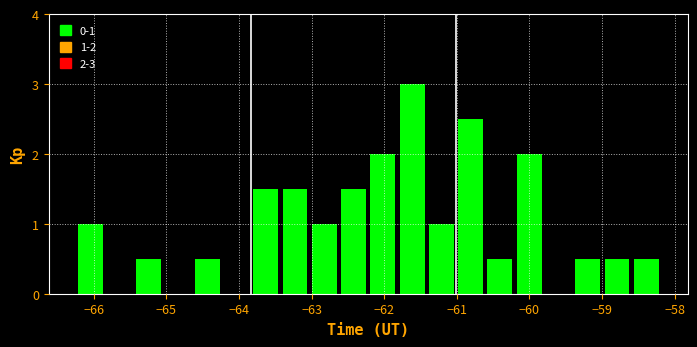

Which range on the x-axis has the tallest bar?

-61.8 to -61.4